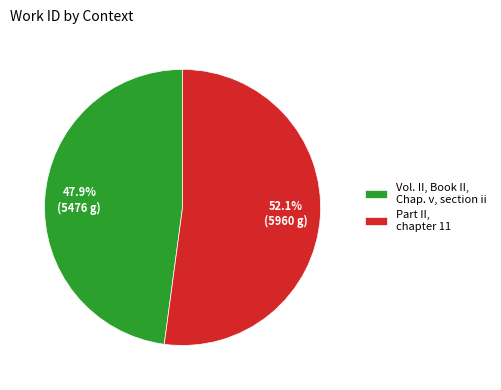

What percentage do Vol. II, Book II, Chap. v, section ii and Part II, chapter 11 together represent?

100.0%